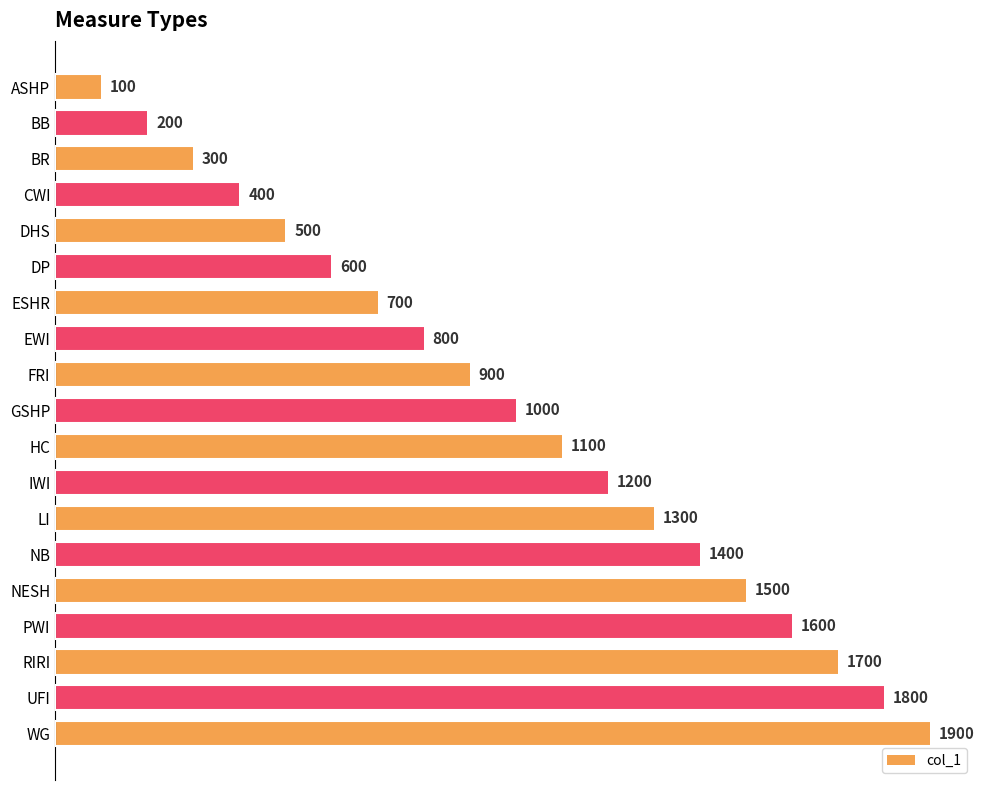

What is the label of the 11th bar from the top?

HC